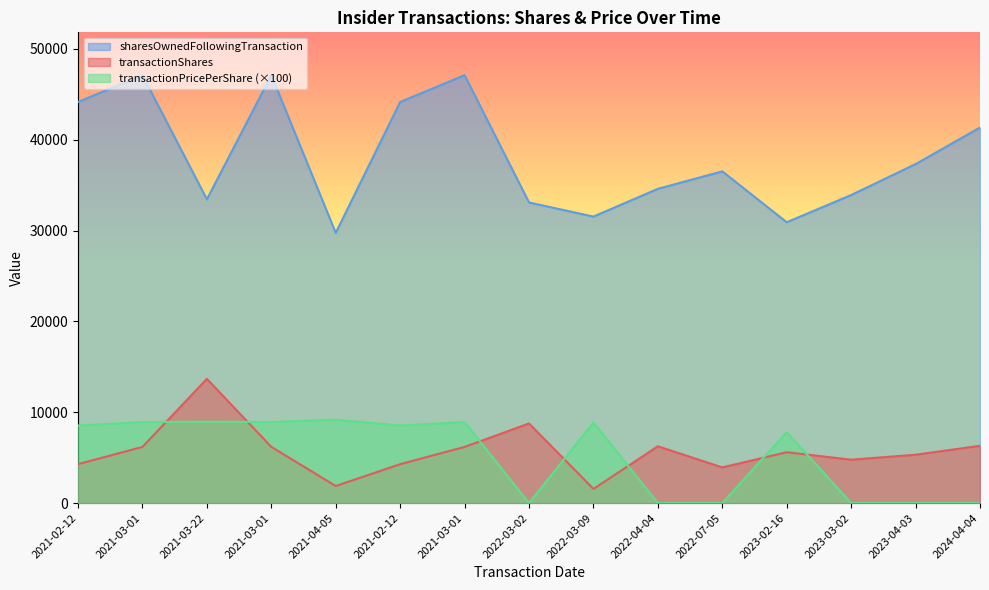

What is the difference between the second highest and minimum values in the transactionShares series?

7207.0